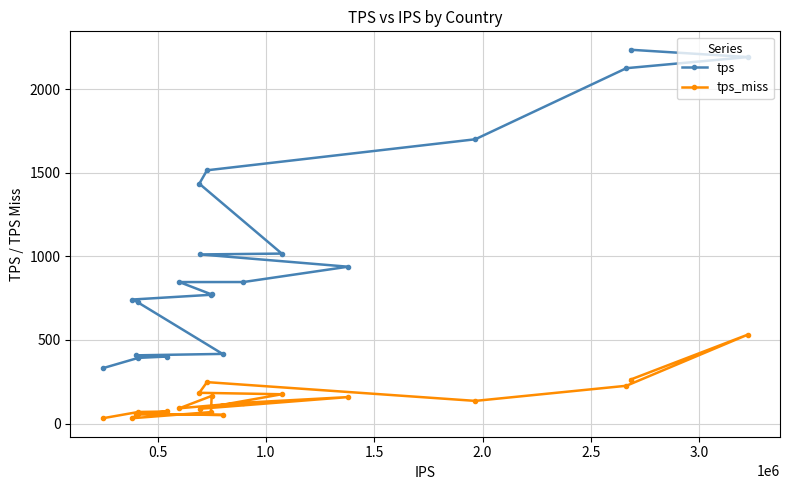

List the series in order of their overall mean, lowest first.

tps_miss, tps